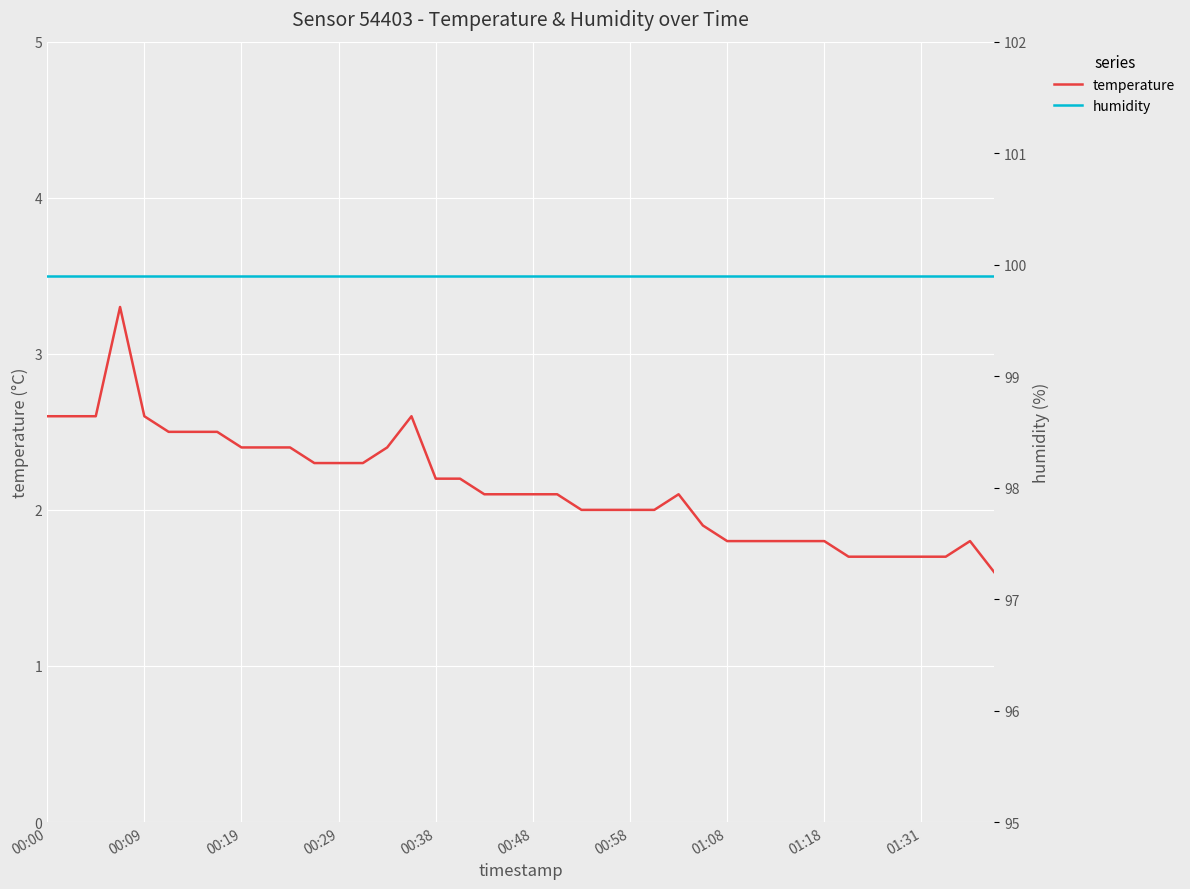

Reading left to right, list all the values displayed in this chart.

temperature: 2.6	2.6	2.6	3.3	2.6	2.5	2.5	2.5	2.4	2.4	2.4	2.3	2.3	2.3	2.4	2.6	2.2	2.2	2.1	2.1	2.1	2.1	2.0	2.0	2.0	2.0	2.1	1.9	1.8	1.8	1.8	1.8	1.8	1.7	1.7	1.7	1.7	1.7	1.8	1.6
humidity: 99.9	99.9	99.9	99.9	99.9	99.9	99.9	99.9	99.9	99.9	99.9	99.9	99.9	99.9	99.9	99.9	99.9	99.9	99.9	99.9	99.9	99.9	99.9	99.9	99.9	99.9	99.9	99.9	99.9	99.9	99.9	99.9	99.9	99.9	99.9	99.9	99.9	99.9	99.9	99.9